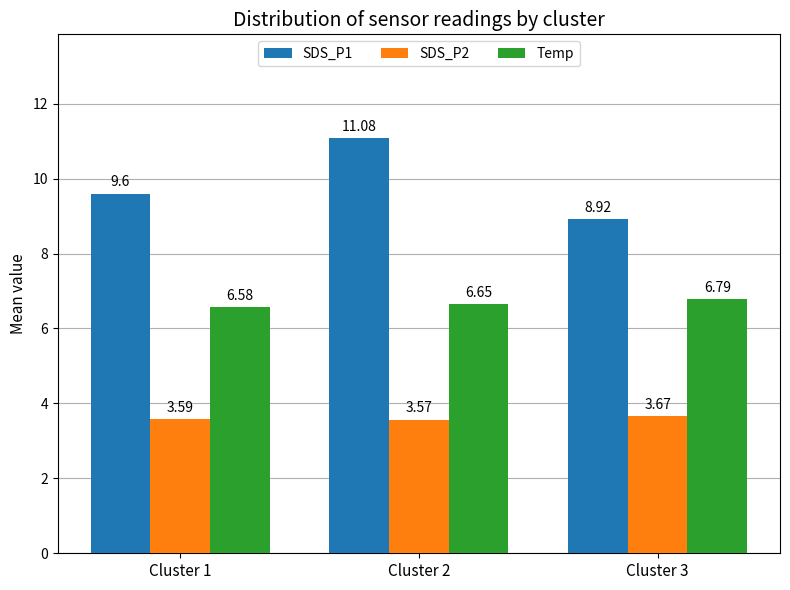

What is the lowest value of the Temp series?

6.6